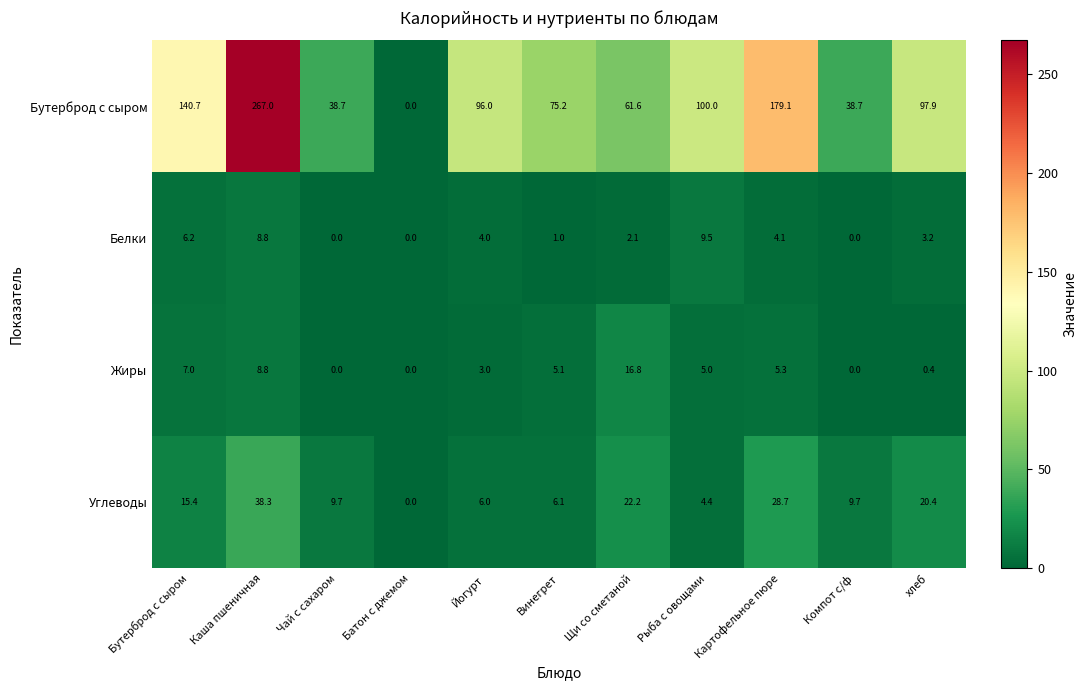

Which series has the largest total across all categories?

Бутерброд с сыром